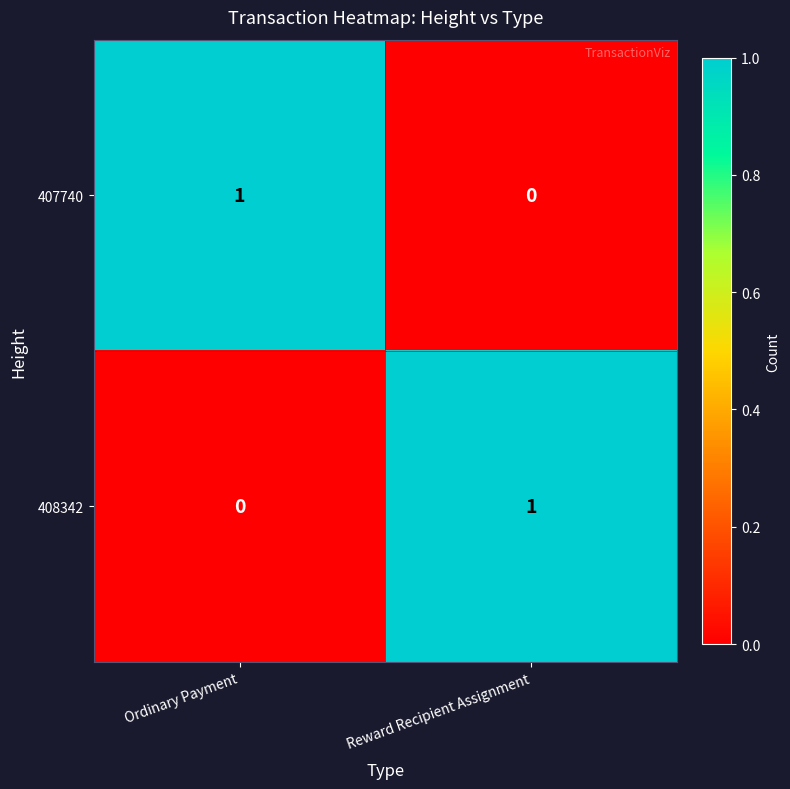

At which label does 408342 reach its minimum?

Ordinary Payment